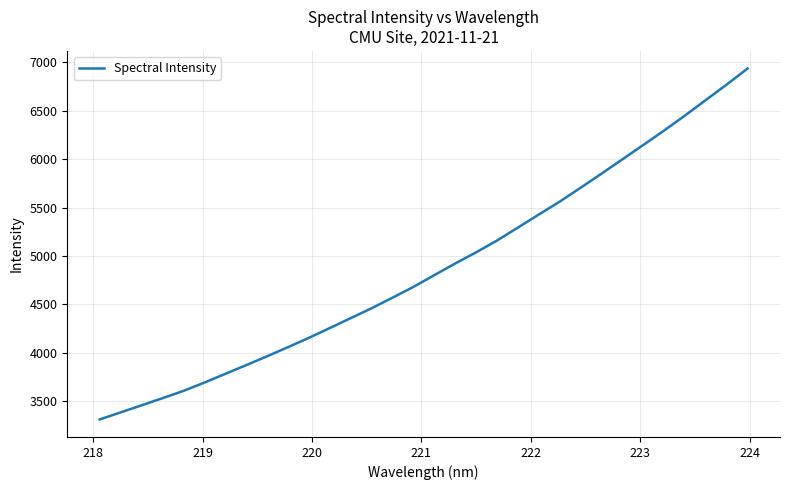

What is the difference between the maximum and minimum values?

3625.1